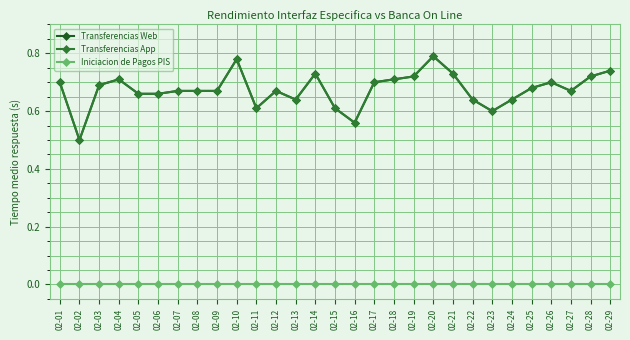

Rank the series at 02-29 from lowest to highest value.

Iniciacion de Pagos PIS, Transferencias Web, Transferencias App